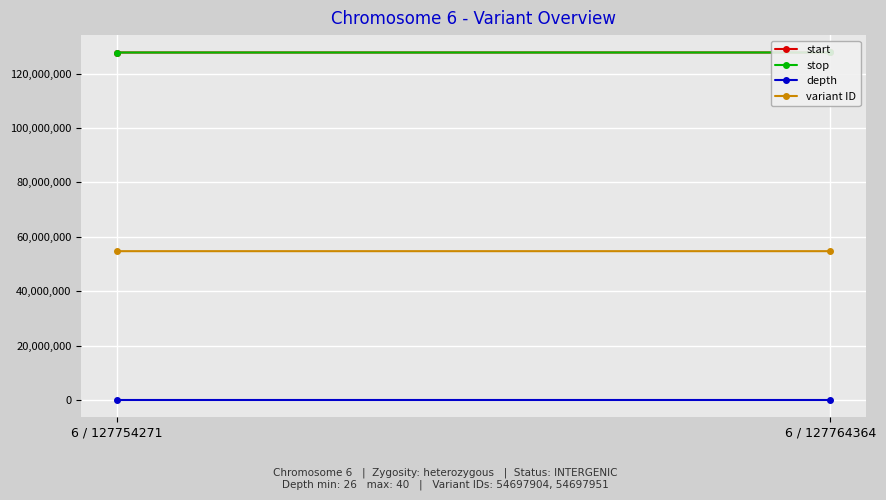

What are all the series names shown in the legend?

start, stop, depth, variant ID